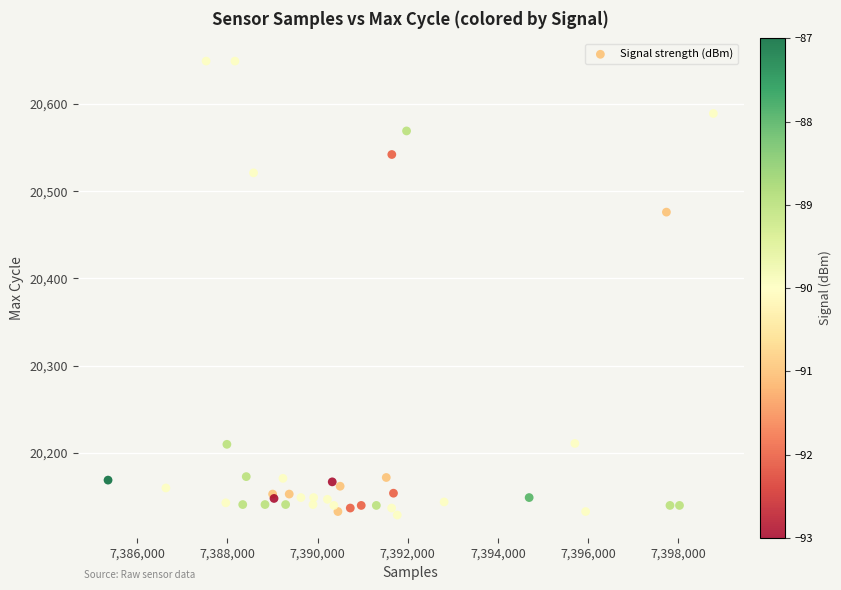

What Y value in the scatter plot is closest to 20389?

20476